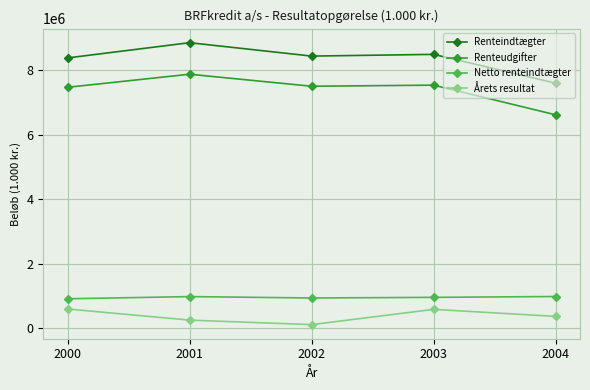

Which label corresponds to the largest value in the chart?

2001